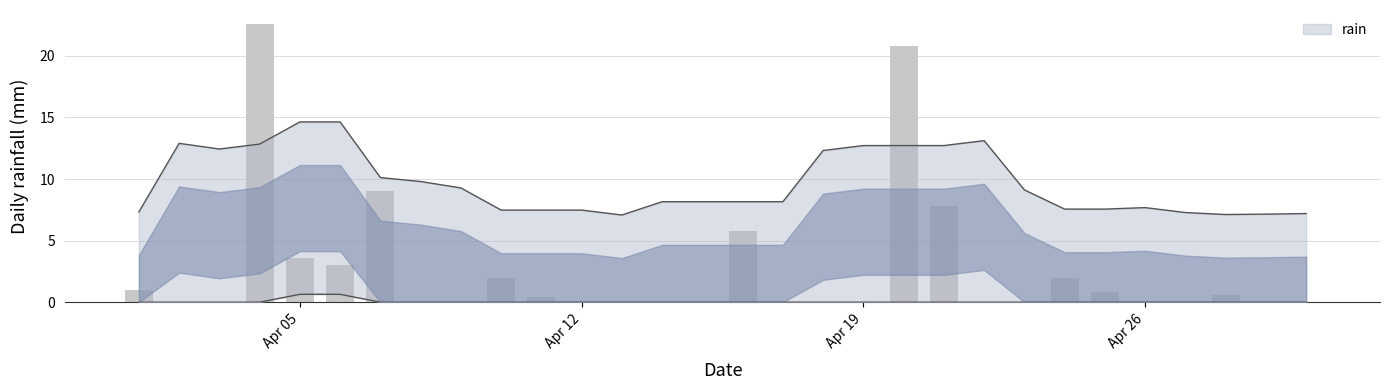

The value at Apr 19 is 0.0. True or false?

True